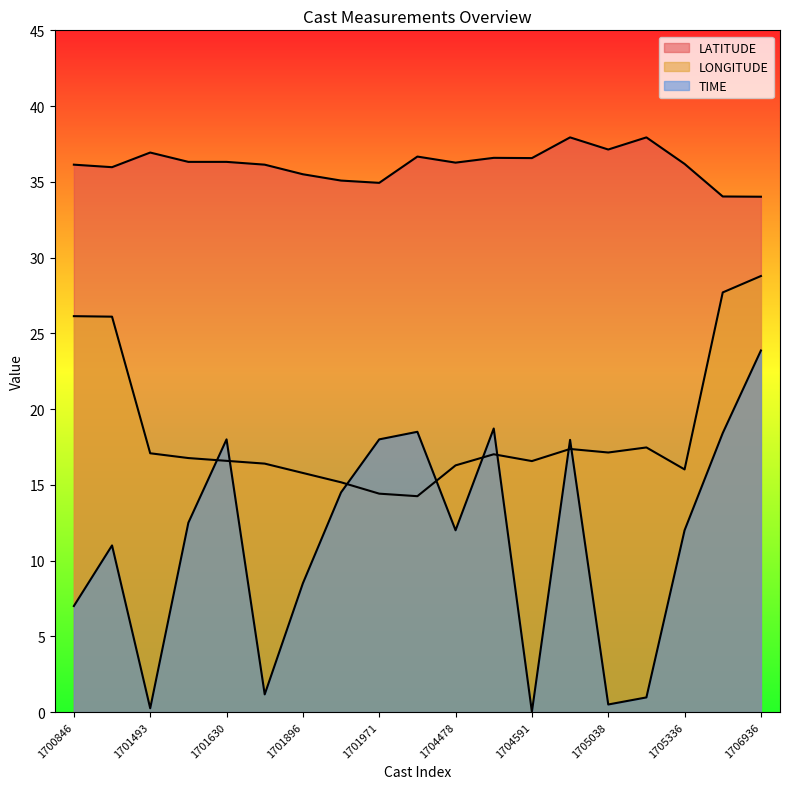

Between 1701493 and 1705258, which is larger?

1705258